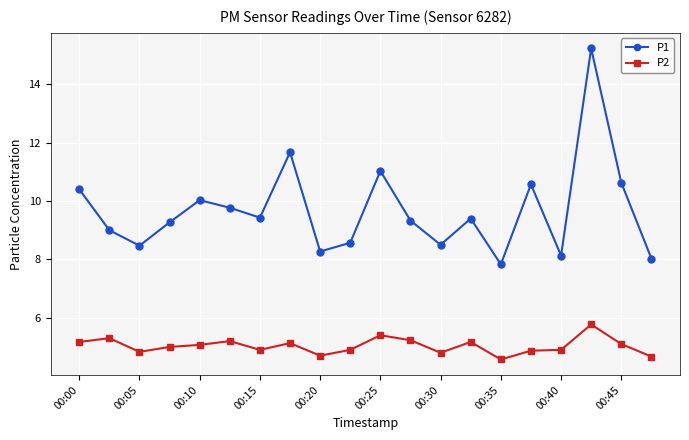

How many lines are shown in the chart?

2